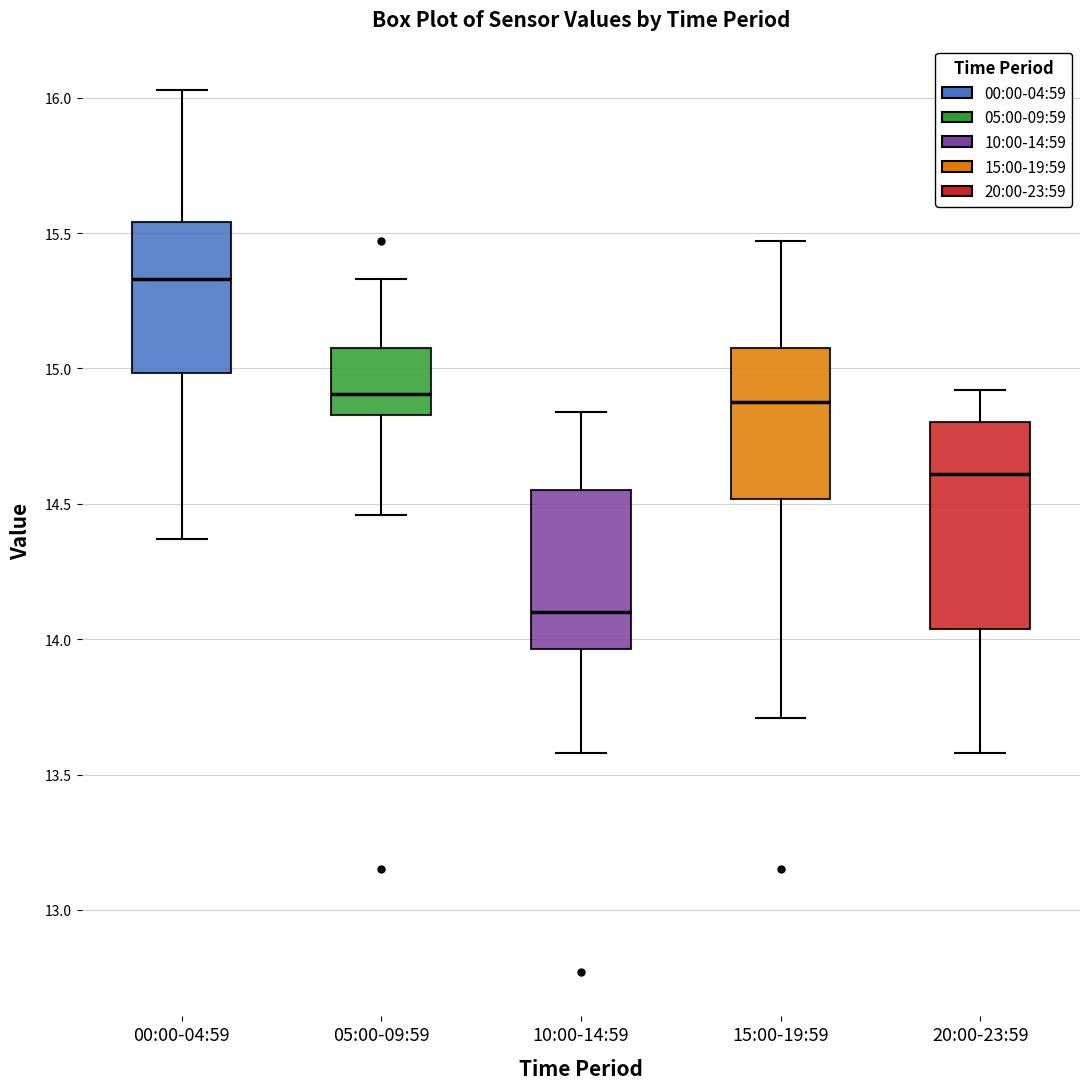

Where is the upper edge of the box for 00:00-04:59 on the y-axis? The values are not printed on the chart, so give them approximately, as read against the axis.

15.55